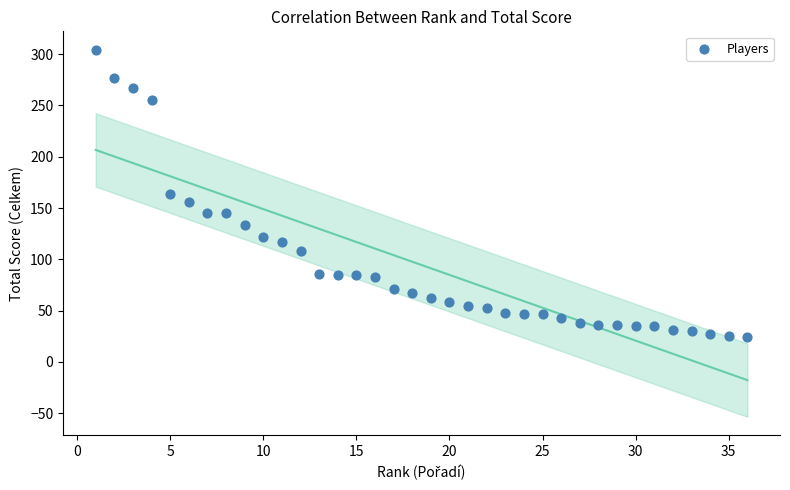

What is the range of X values (max minus min)?

35.0